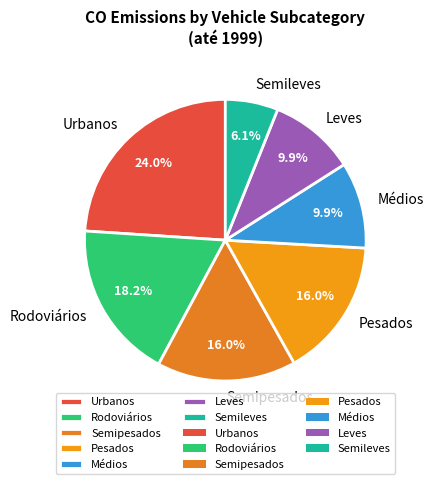

True or false: Médios accounts for 1% of the total.

False